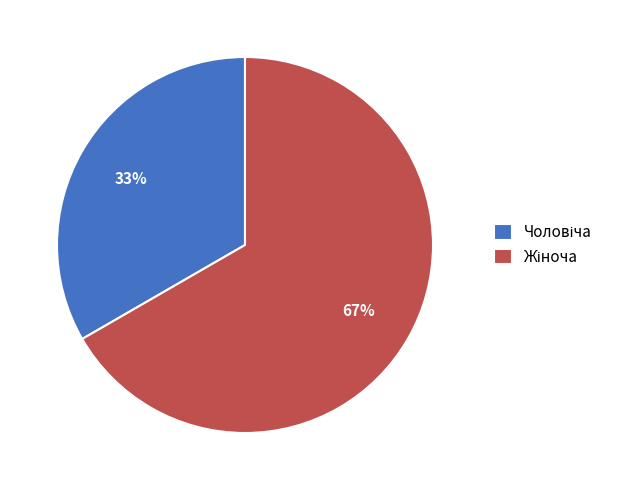

Is there any slice that represents more than half of the pie?

Yes